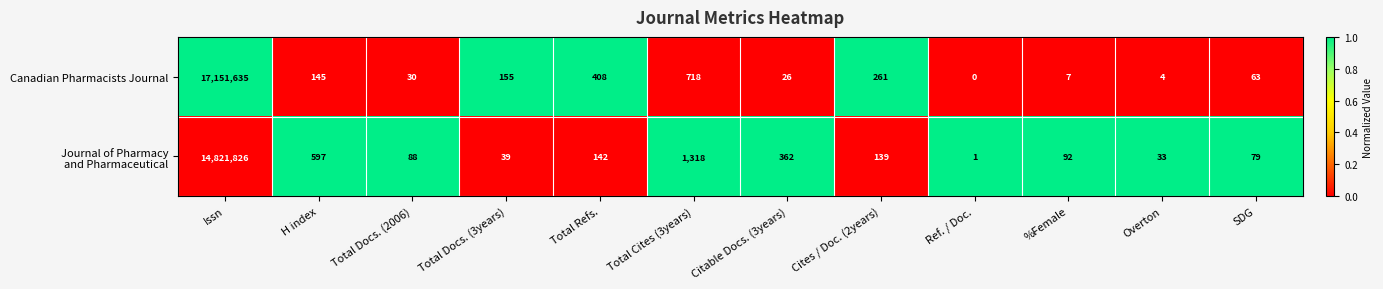

True or false: Canadian Pharmacists Journal has a value of 30 at Total Docs. (2006).

True